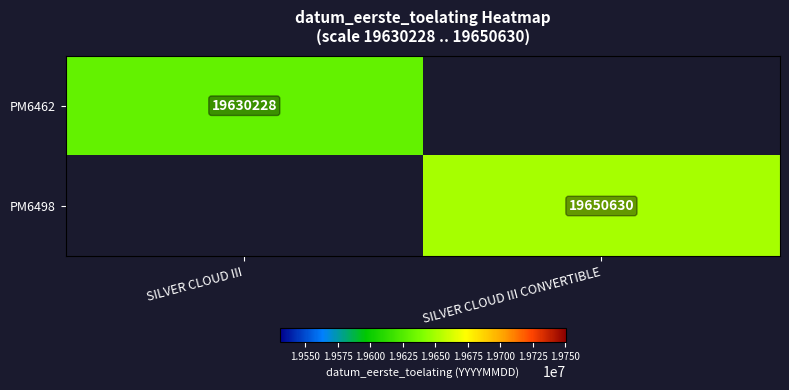

What is the maximum value shown in the chart?

19650630.0